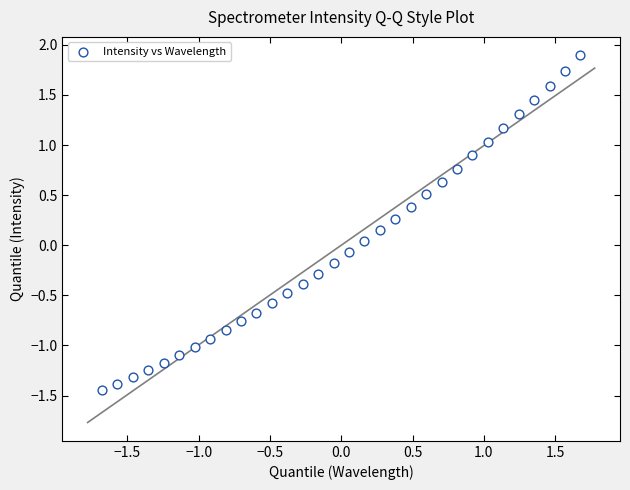

What is the range of X values (max minus min)?

3.4